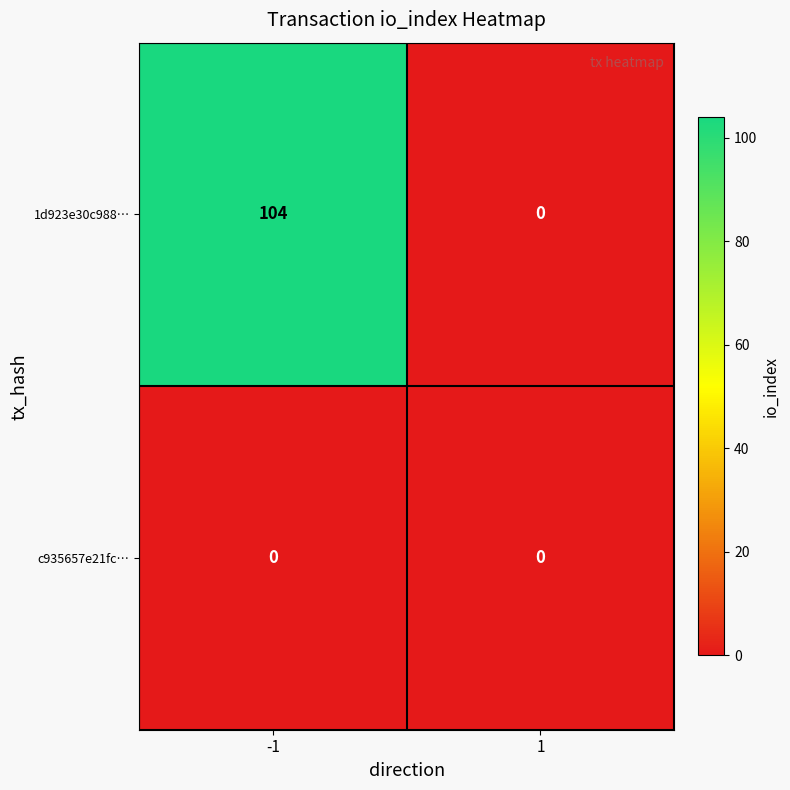

What is the maximum value shown in the chart?

104